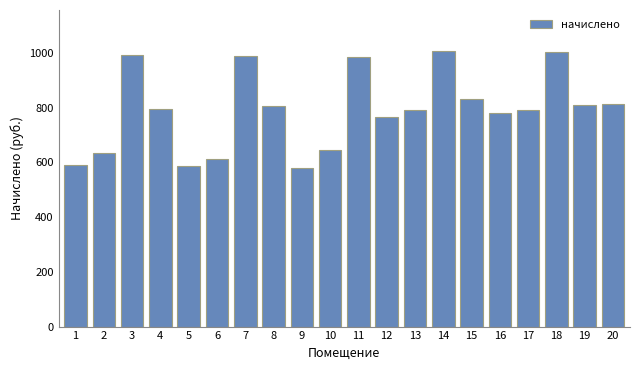

What is the value of the 4th bar from the left?

796.2